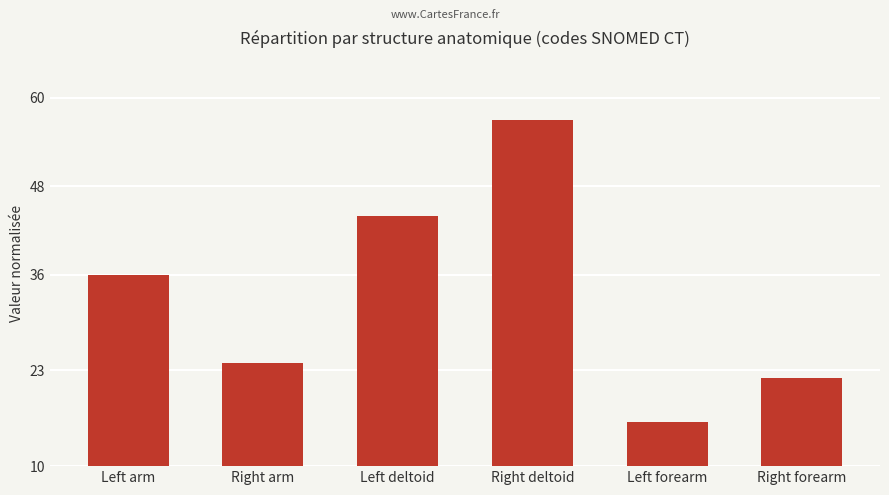

What is the difference between the maximum and minimum values?

41